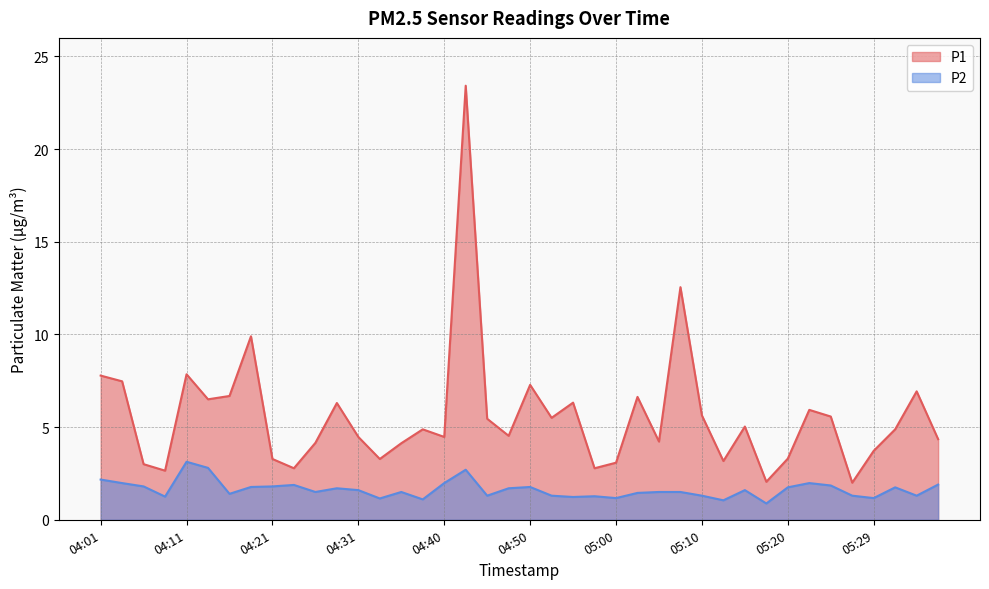

True or false: P1 has more than 0 interior local peaks.

True